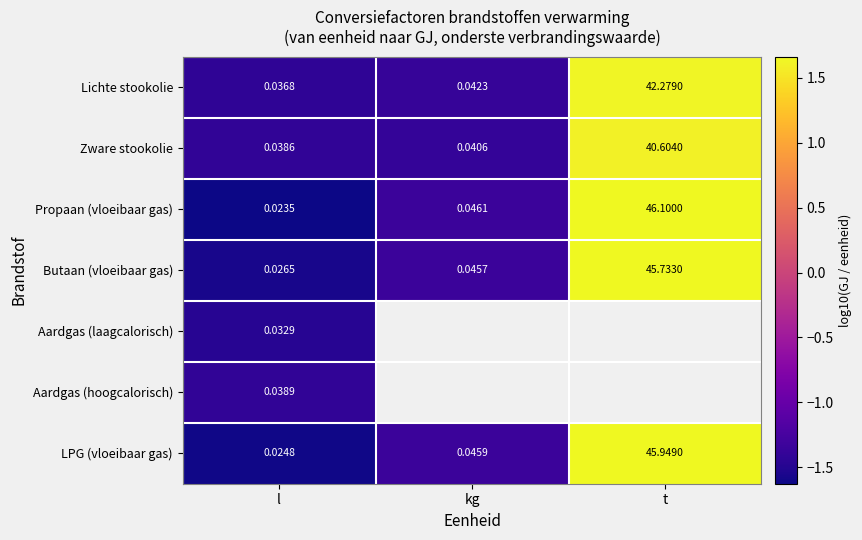

Count the number of categories in the chart.

3